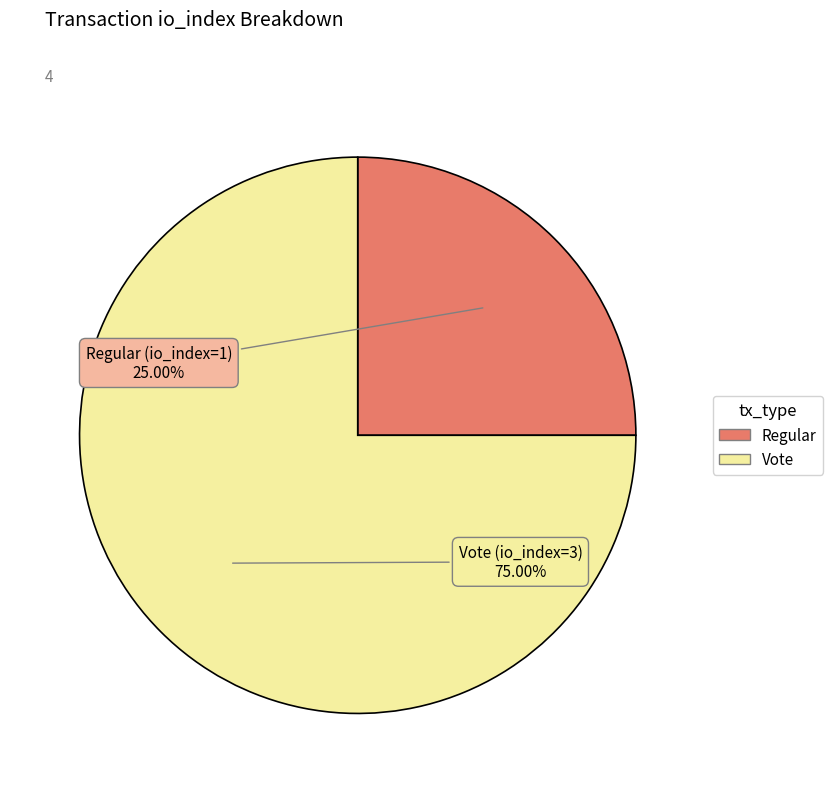

How many slices are in this pie chart?

2